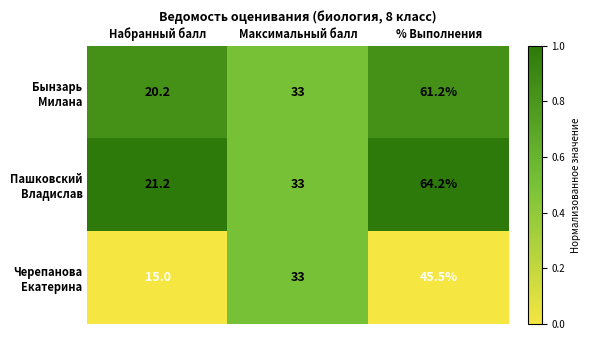

What is the difference between the highest and lowest values at % Выполнения?

18.7